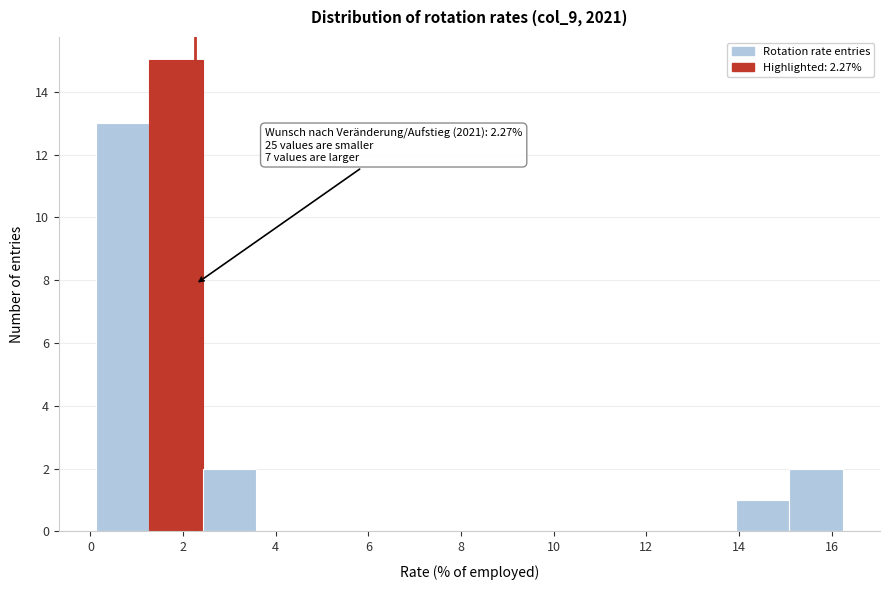

Over which range of the x-axis is the bar tallest?

1.2 to 2.4